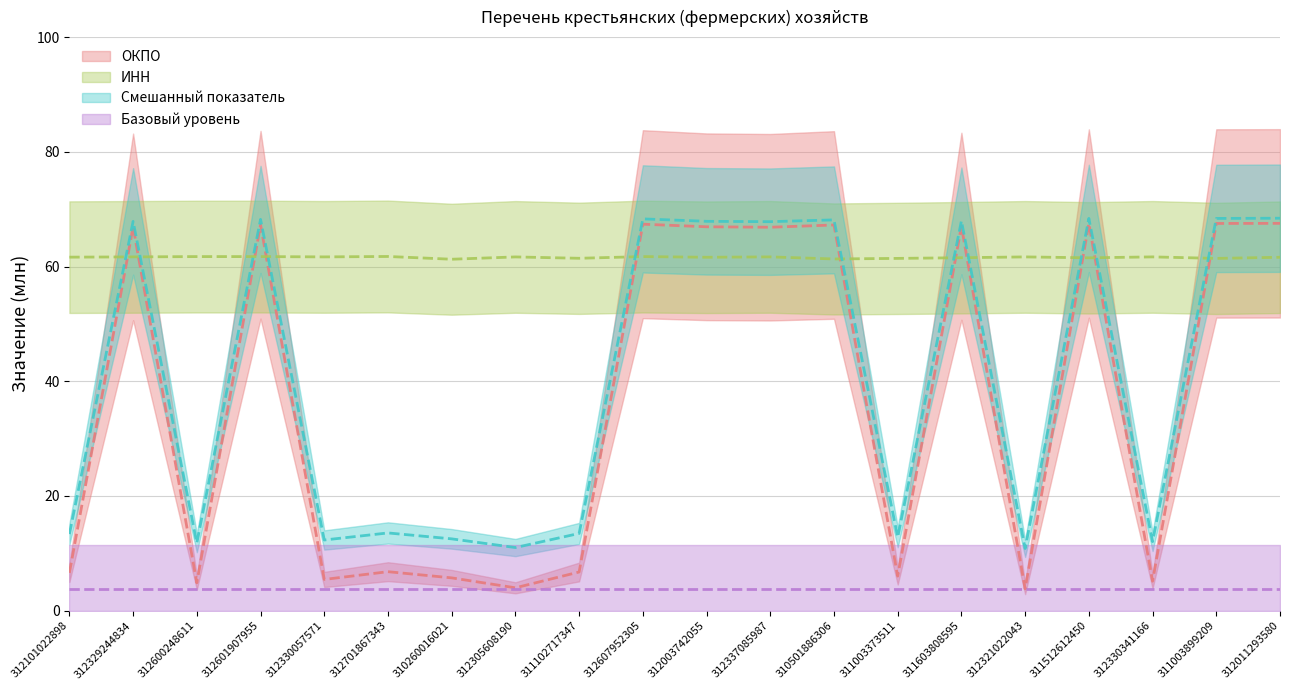

Reading left to right, what are all the values shown in this chart?

ОКПО: 6.6	66.9	4.8	67.3	5.4	6.8	5.7	4.0	6.7	67.4	66.9	66.8	67.2	6.0	67.0	3.8	67.5	5.1	67.5	67.5
ИНН: 61.6	61.7	61.7	61.7	61.7	61.8	61.3	61.7	61.4	61.7	61.6	61.7	61.3	61.4	61.5	61.7	61.5	61.7	61.4	61.6